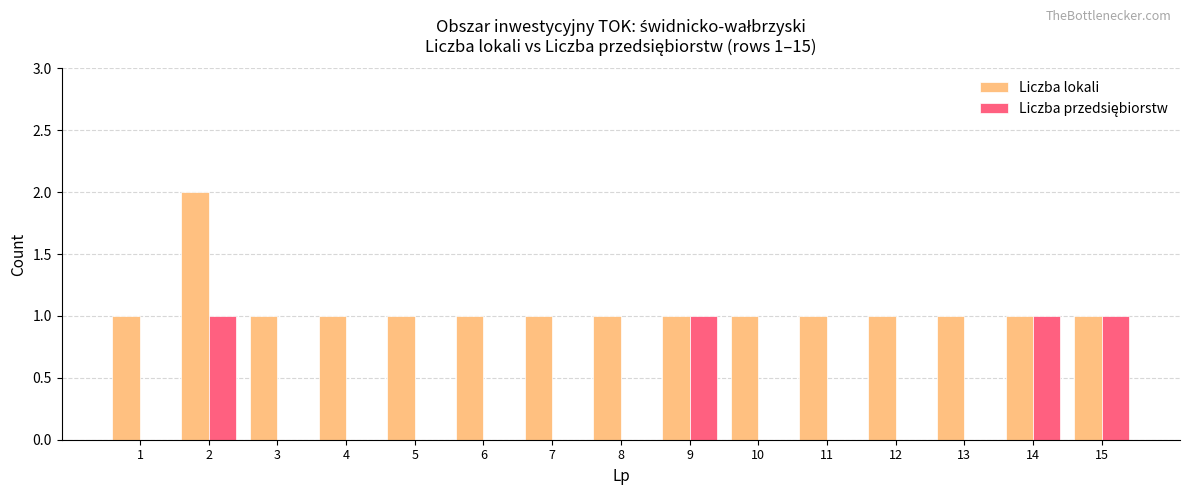

How many series are shown in this chart?

2